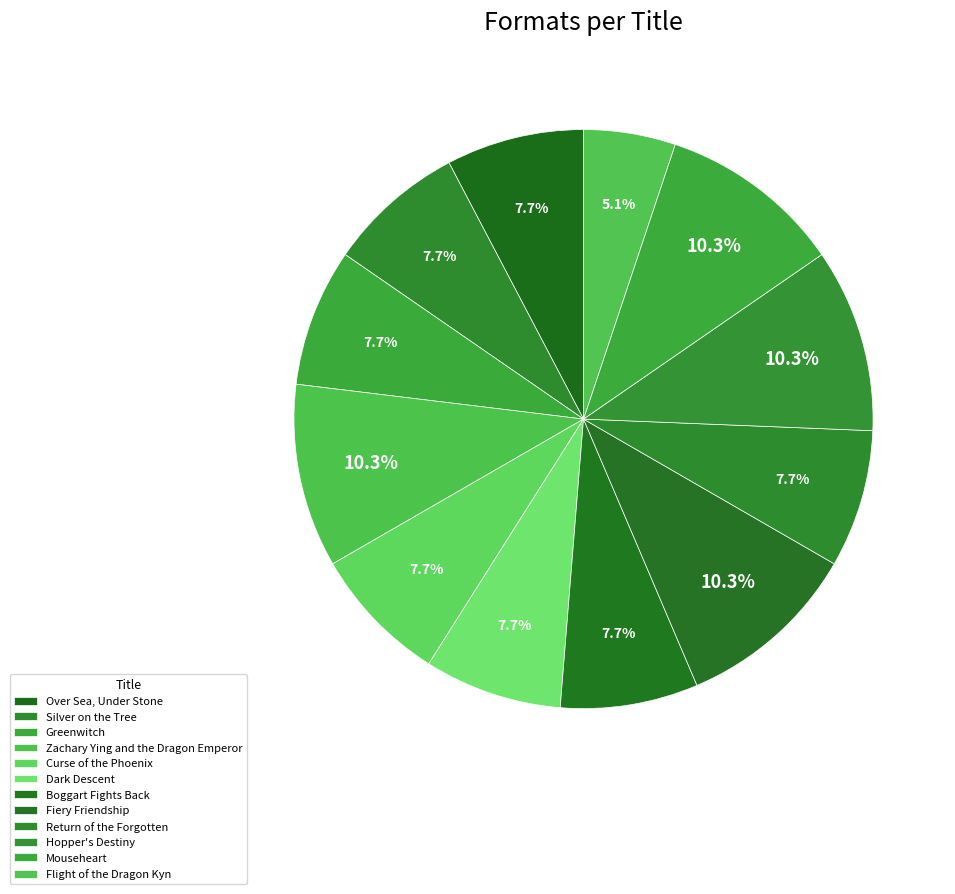

Is there a majority slice in this chart?

No